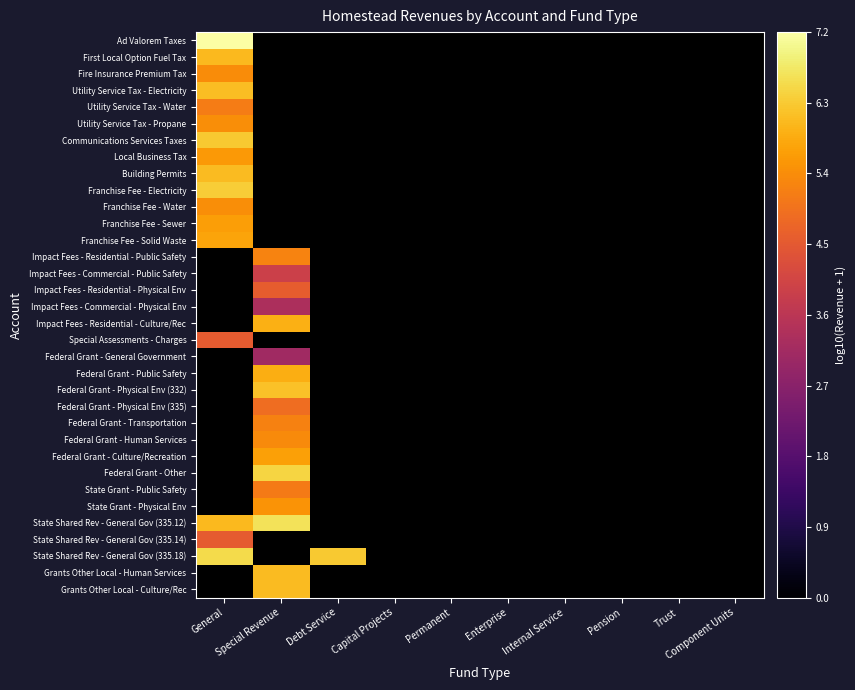

At which category does the chart reach its minimum across all series?

Special Revenue